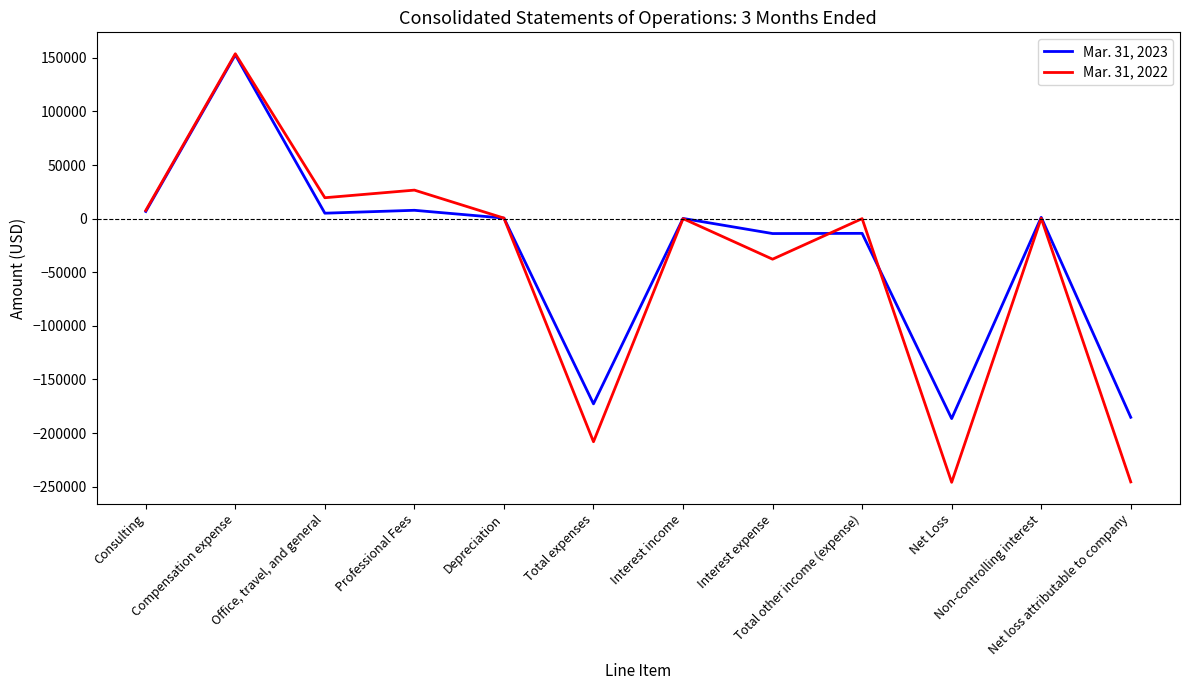

Which series has the largest range (max minus min)?

Mar. 31, 2022